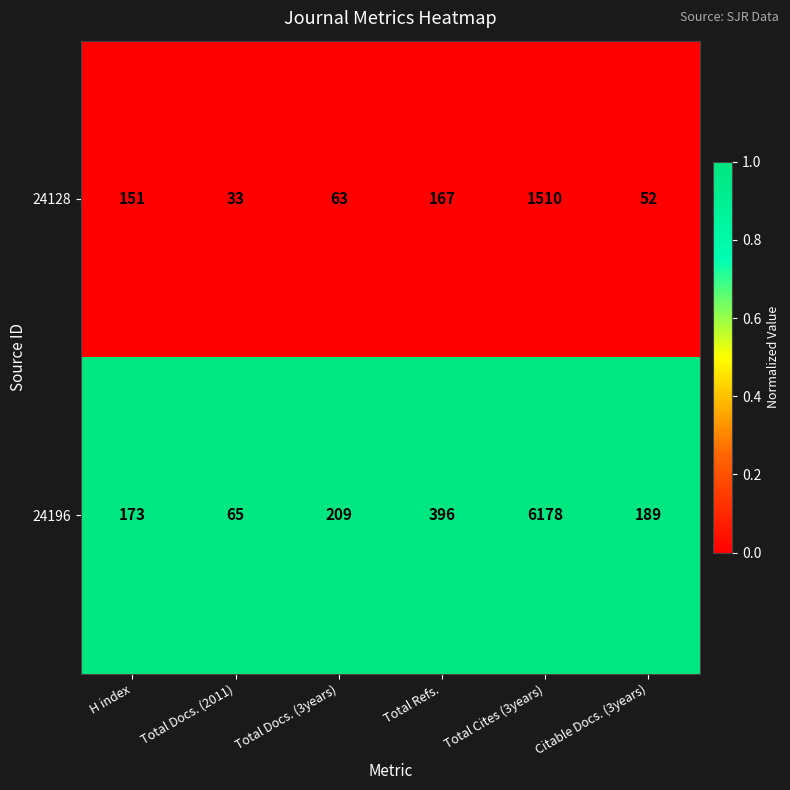

What is the spread (max minus min) of values at Total Docs. (3years)?

146